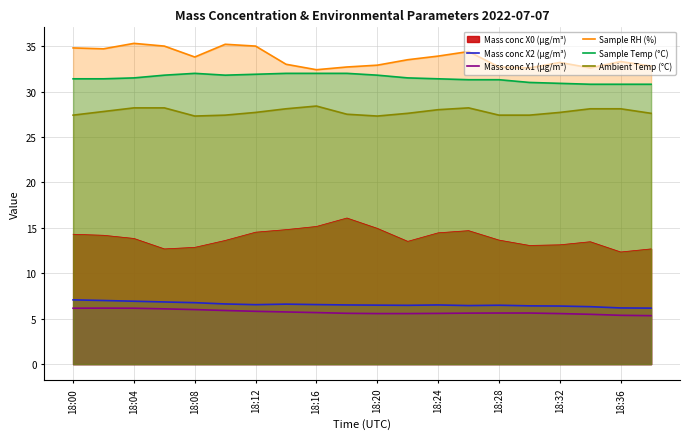

What is the greatest value displayed?

35.3